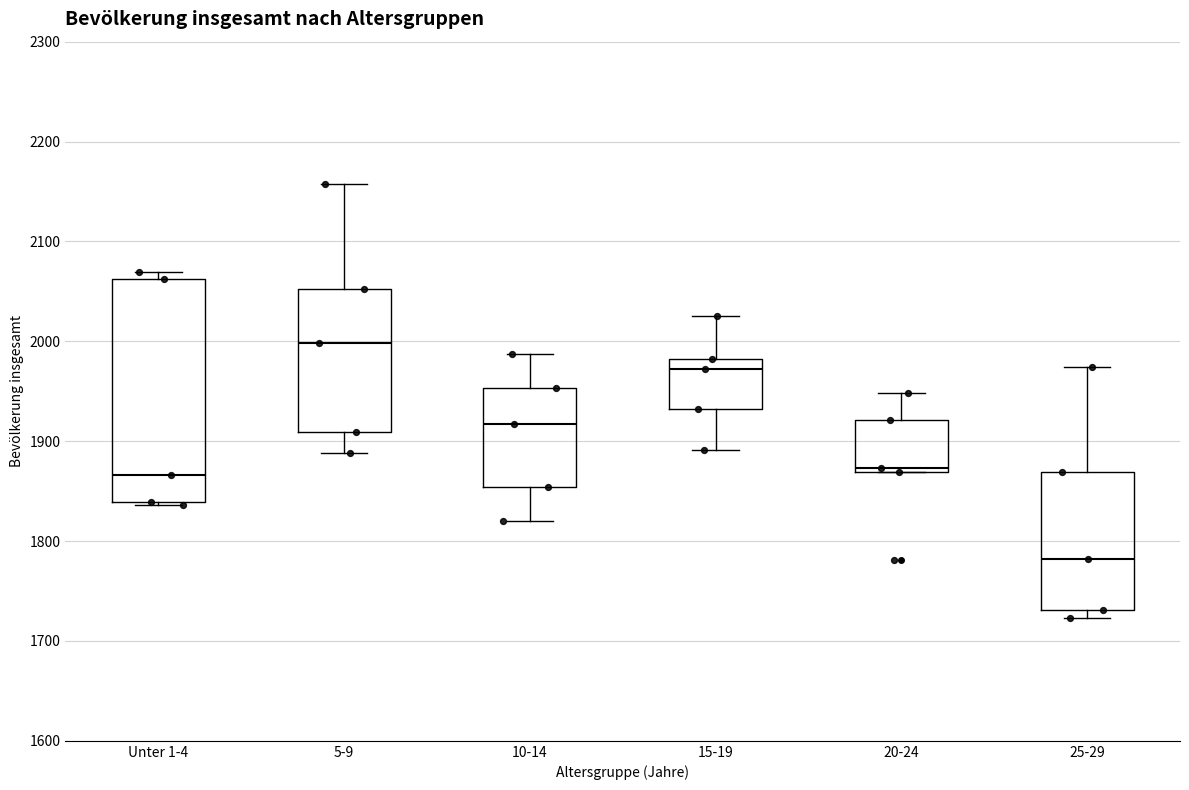

Comparing the boxes themselves (not the whiskers), which one is the tallest?

Unter 1-4